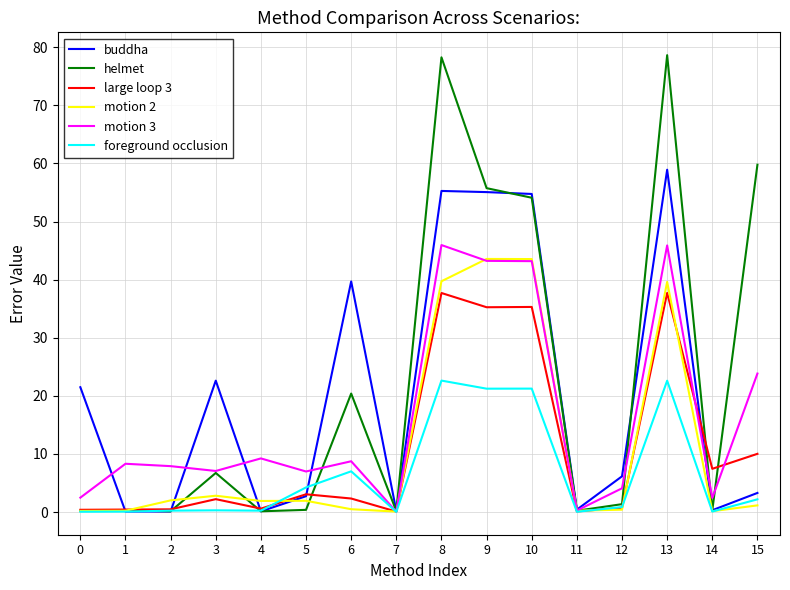

Count the number of categories in the chart.

16